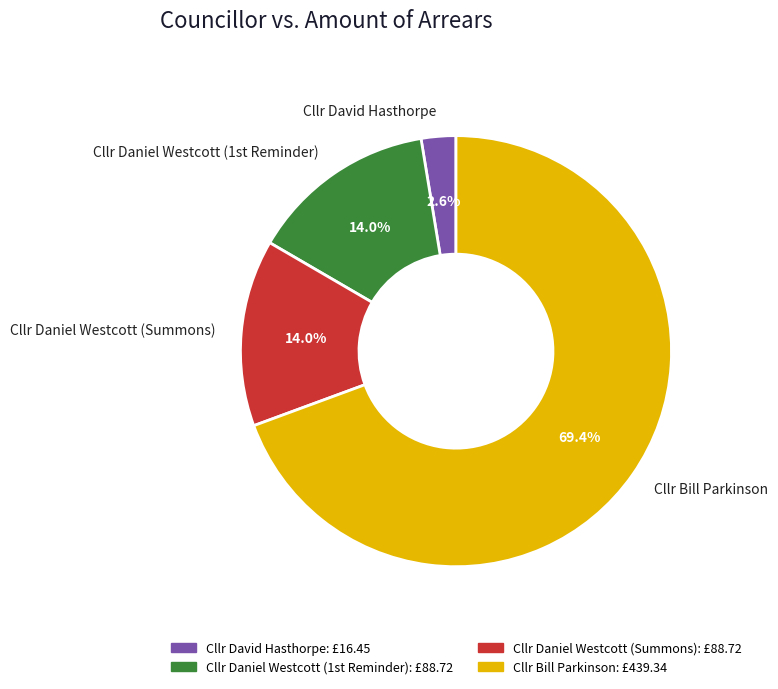

What is the largest slice in the pie chart?

Cllr Bill Parkinson